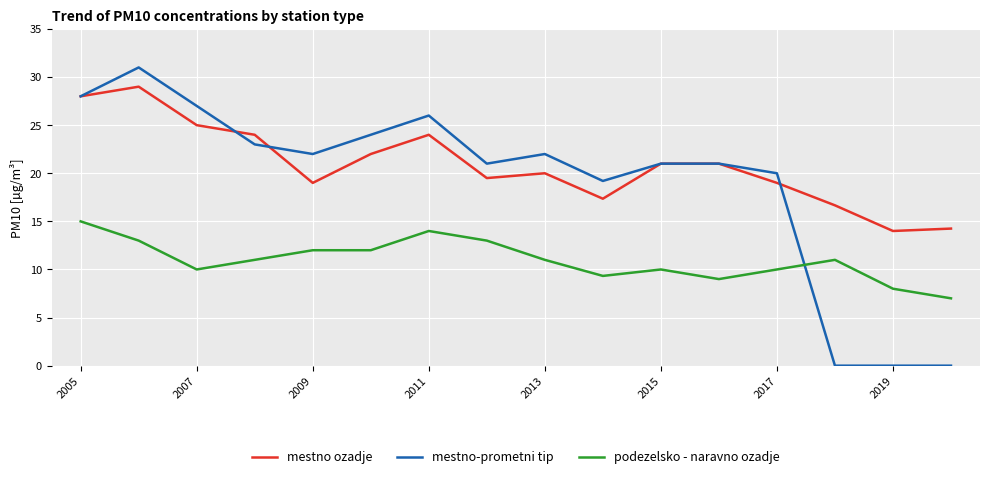

What is the difference between the maximum and minimum values in the mestno-prometni tip series?

31.0